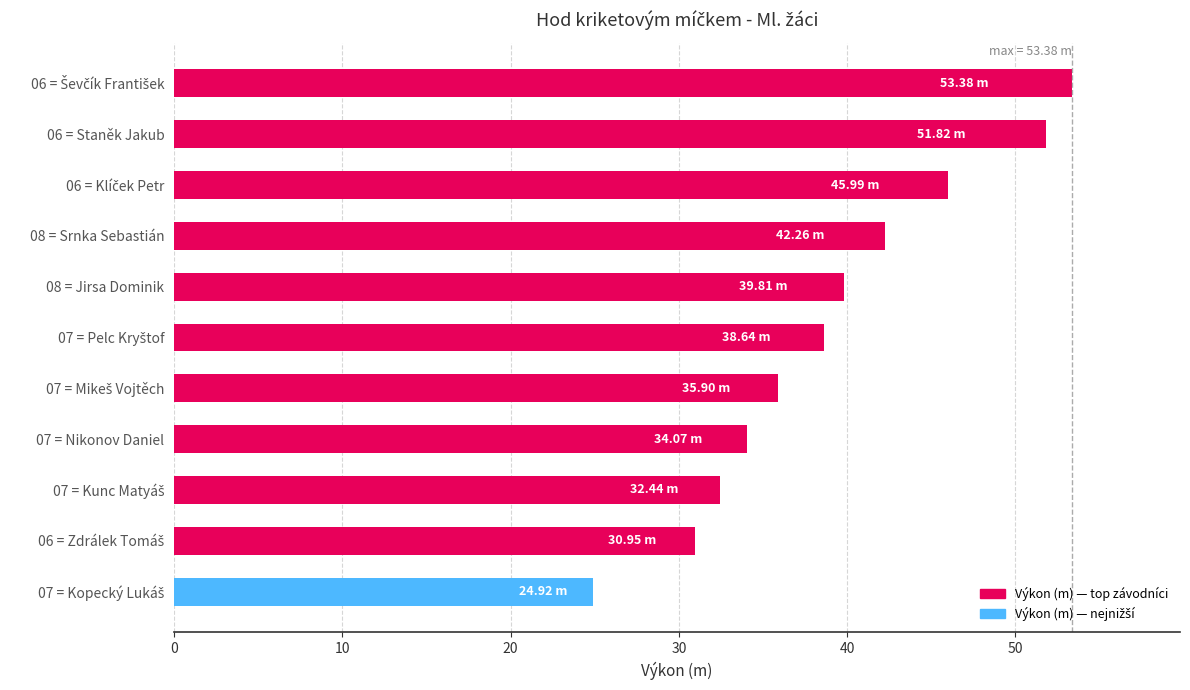

What is the average value?

39.1